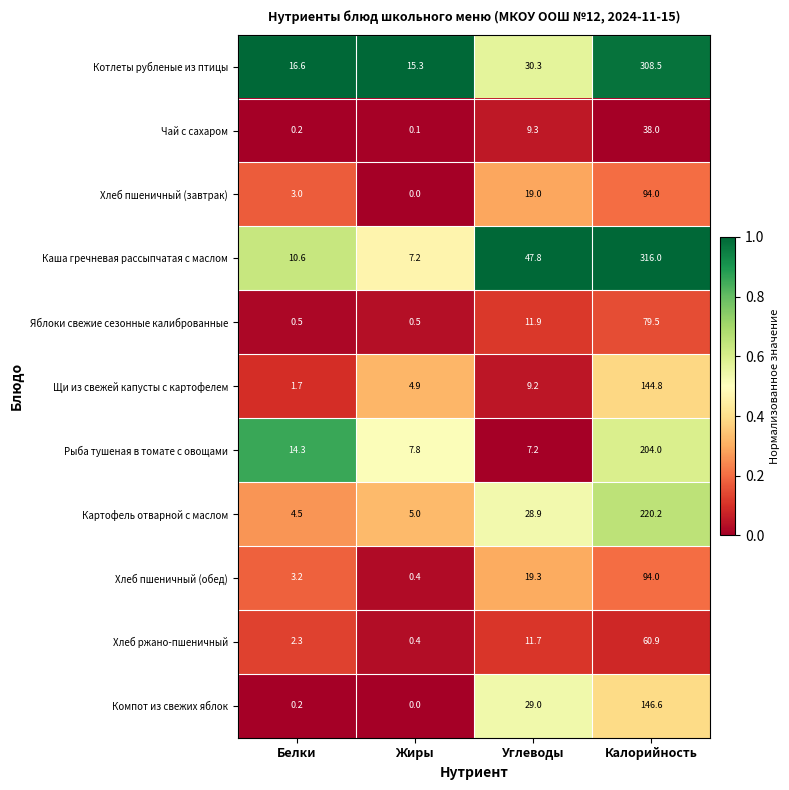

List the labels in order of Щи из свежей капусты с картофелем value, largest first.

Калорийность, Углеводы, Жиры, Белки